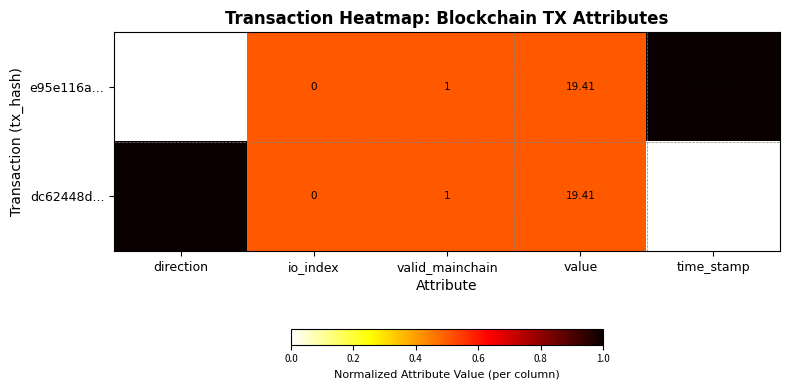

Which category has the lowest value in the dc62448d... series?

io_index